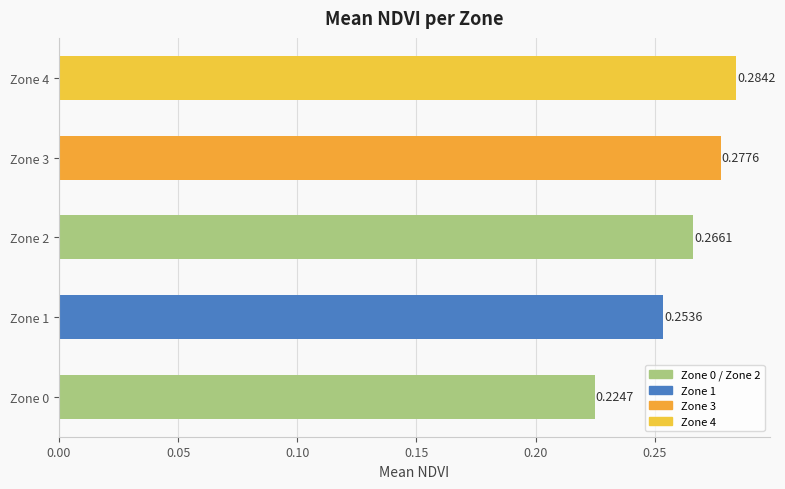

List the labels in order of value, smallest first.

Zone 0, Zone 1, Zone 2, Zone 3, Zone 4